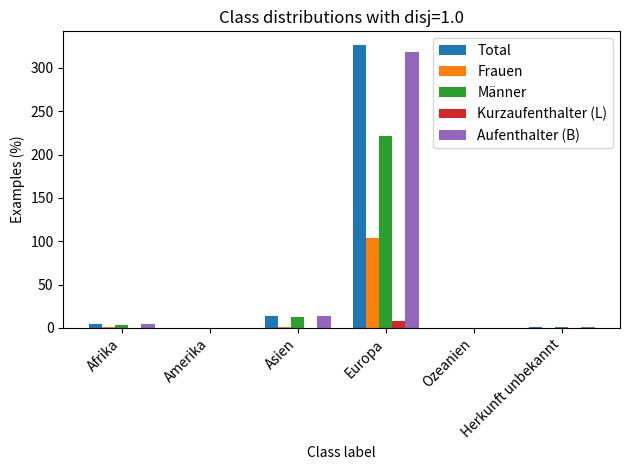

What is the average value of the Total series?

58